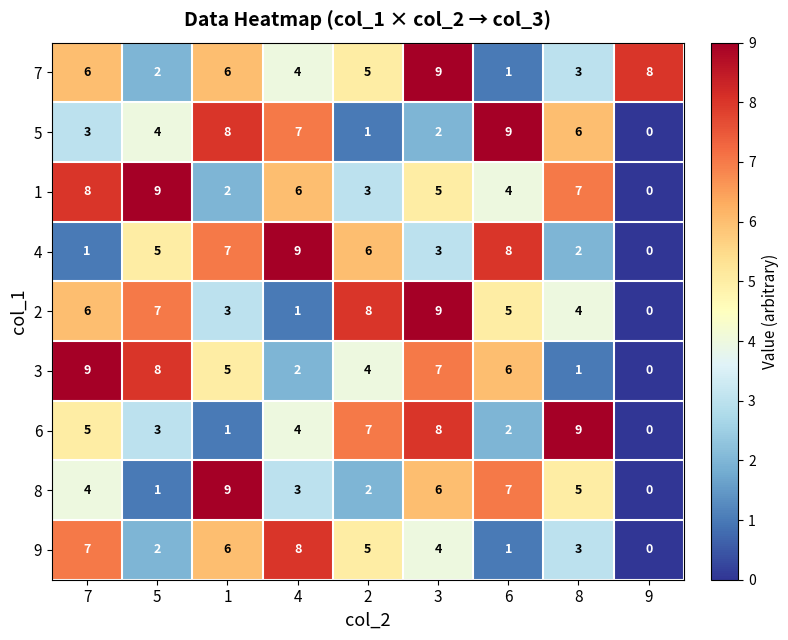

Which label corresponds to the smallest value in the chart?

9